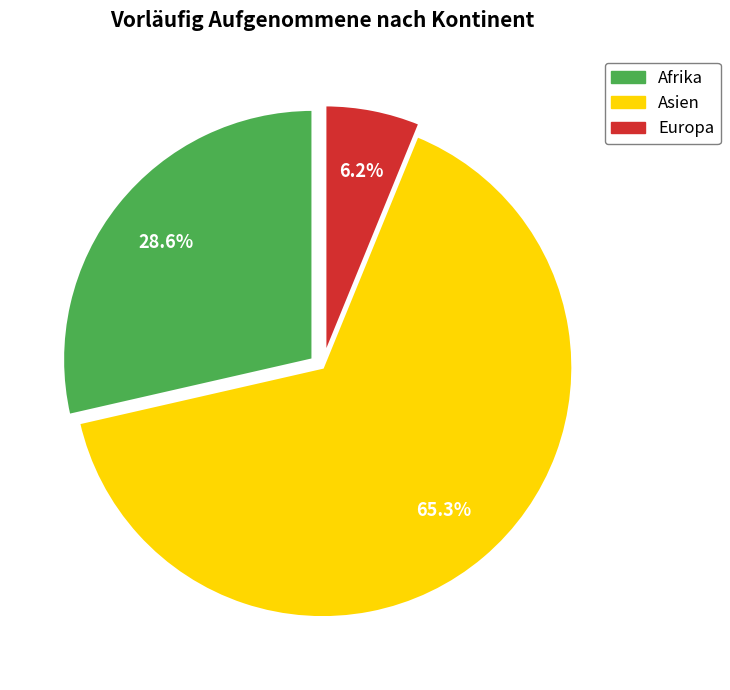

Approximately how many times larger is the value at Europa compared to Asien?

0.1